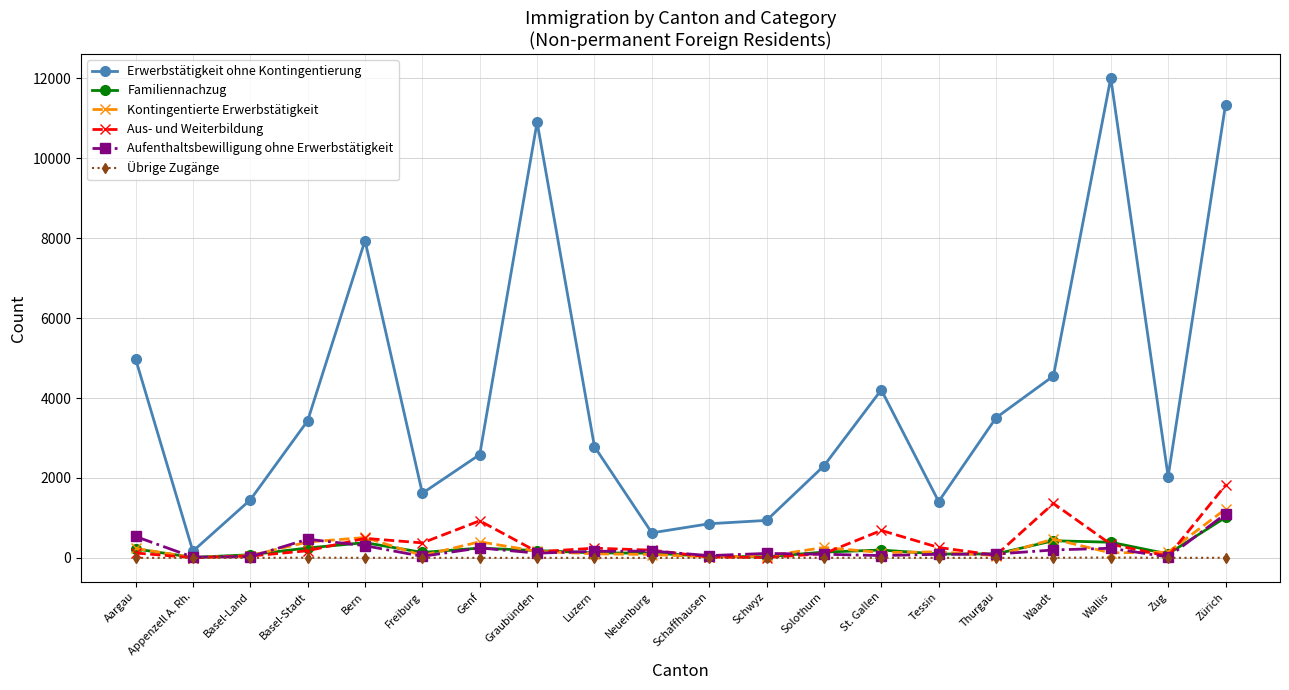

The value of Kontingentierte Erwerbstätigkeit at Tessin is 150. True or false?

True